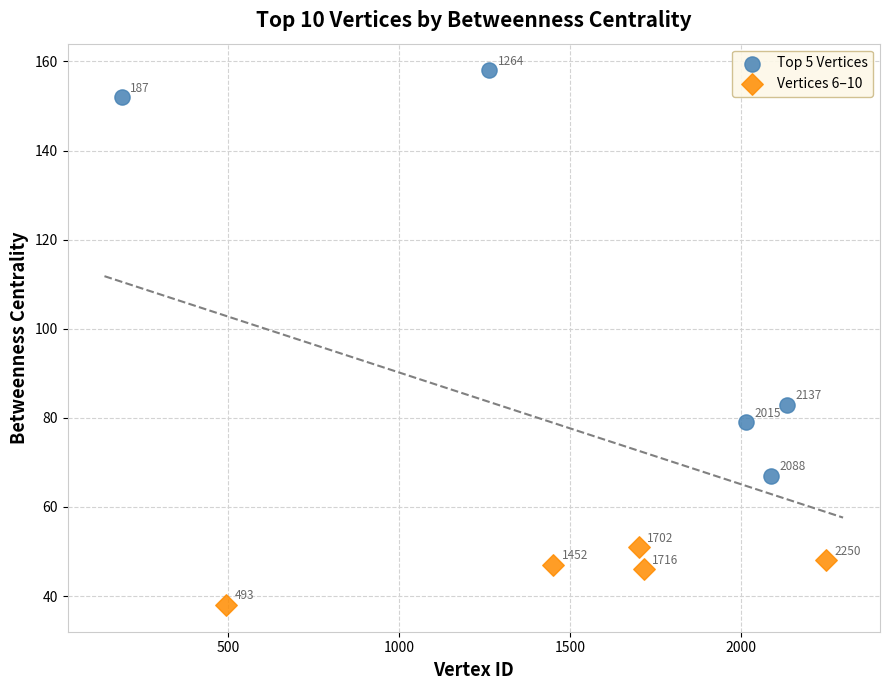

Which series reaches the minimum Y coordinate?

Vertices 6–10